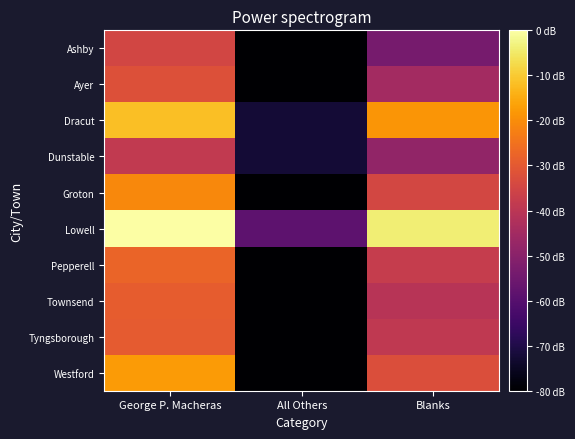

Reading left to right, list all the values displayed in this chart.

Ashby: George P. Macheras=4.1	All Others=0.0	Blanks=2.4
Ayer: George P. Macheras=4.4	All Others=0.0	Blanks=3.2
Dracut: George P. Macheras=6.2	All Others=0.7	Blanks=5.6
Dunstable: George P. Macheras=3.8	All Others=0.7	Blanks=2.9
Groton: George P. Macheras=5.4	All Others=0.0	Blanks=4.1
Lowell: George P. Macheras=7.3	All Others=1.9	Blanks=6.9
Pepperell: George P. Macheras=4.8	All Others=0.0	Blanks=3.9
Townsend: George P. Macheras=4.6	All Others=0.0	Blanks=3.6
Tyngsborough: George P. Macheras=4.6	All Others=0.0	Blanks=3.7
Westford: George P. Macheras=5.7	All Others=0.0	Blanks=4.3